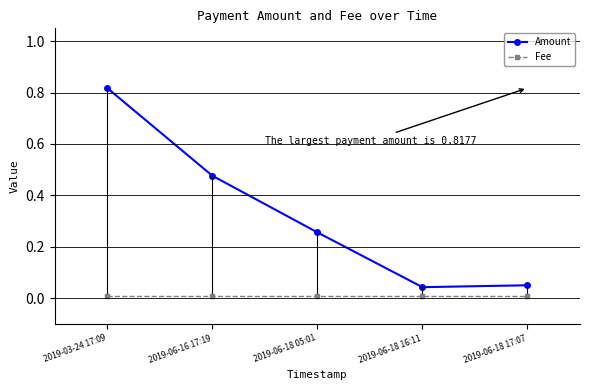

What position from the left is 2019-06-18 17:07?

5